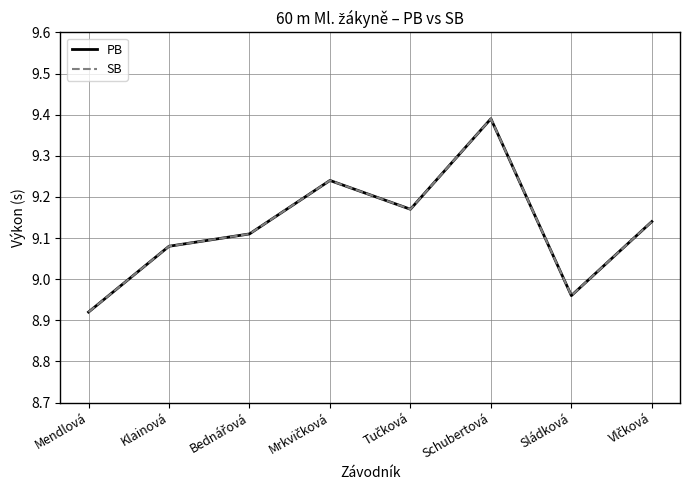

Which series has the largest range (max minus min)?

PB